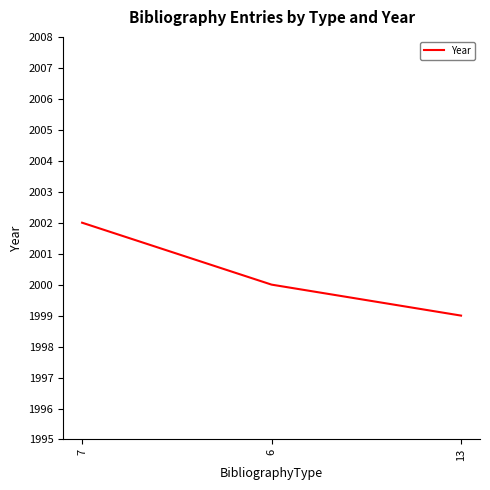

What is the change in value from 6 to 13?

-1